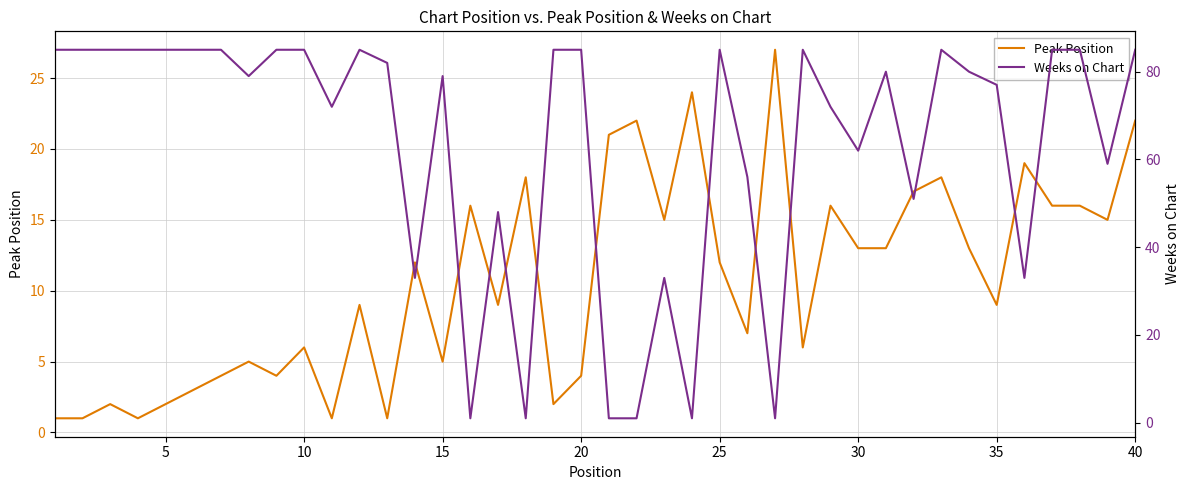

Reading left to right, what are all the values shown in this chart?

Peak Position: 1	1	2	1	2	3	4	5	4	6	1	9	1	12	5	16	9	18	2	4	21	22	15	24	12	7	27	6	16	13	13	17	18	13	9	19	16	16	15	22
Weeks on Chart: 85	85	85	85	85	85	85	79	85	85	72	85	82	33	79	1	48	1	85	85	1	1	33	1	85	56	1	85	72	62	80	51	85	80	77	33	85	85	59	85